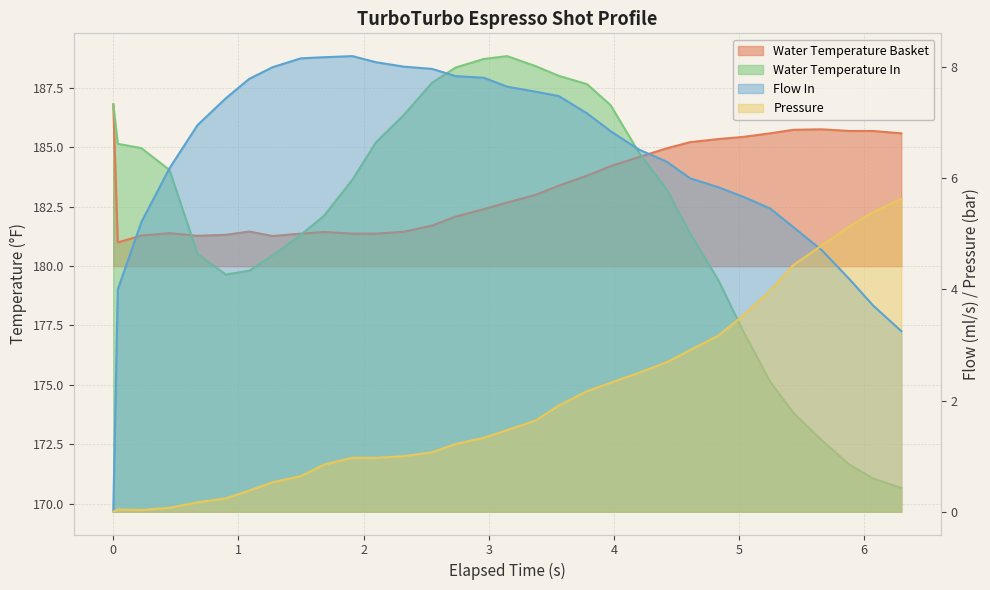

How many lines are shown in the chart?

4